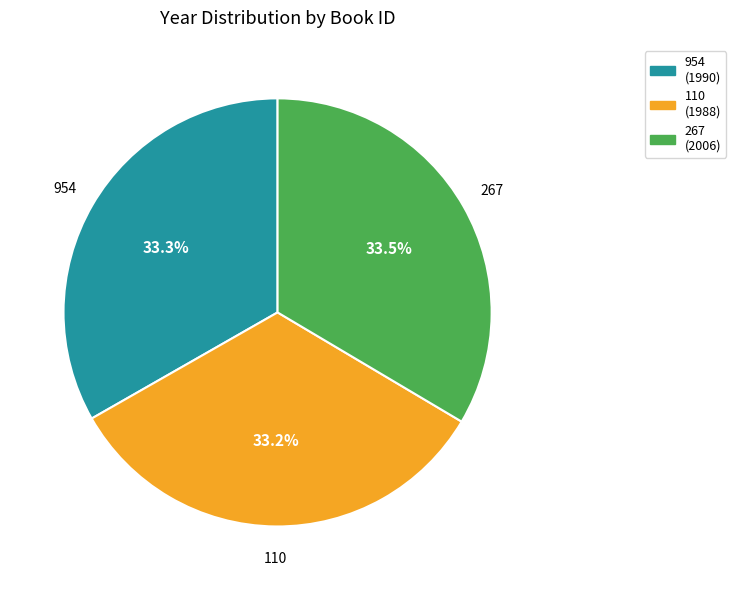

What is the ratio of the value at 954 to the value at 110?

1.0